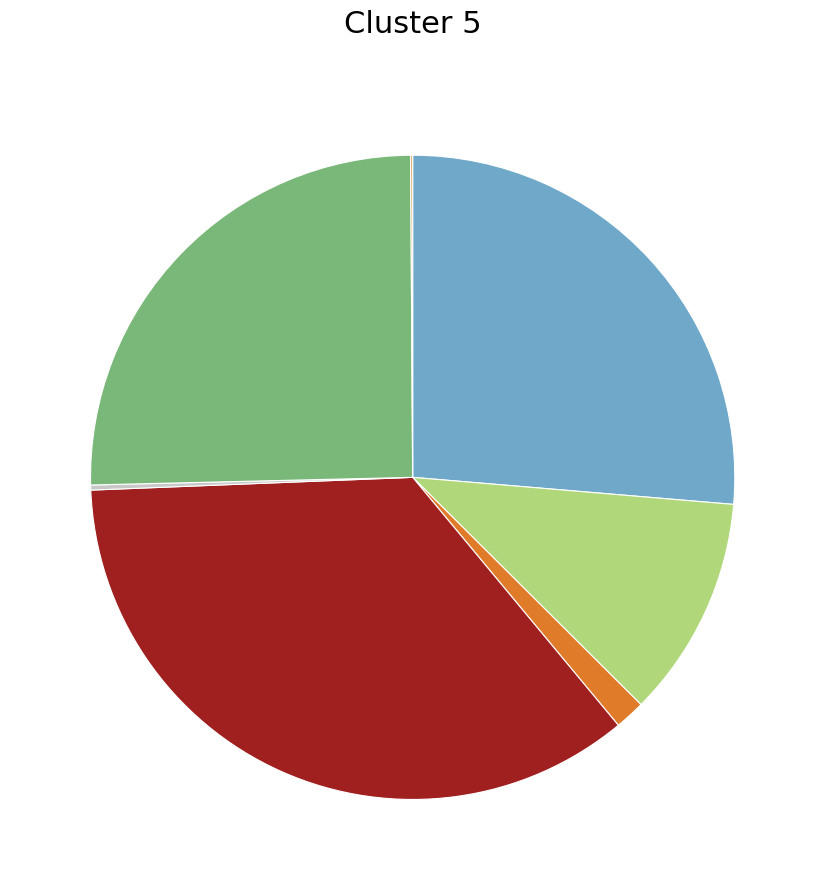

Does any single category account for the majority?

No